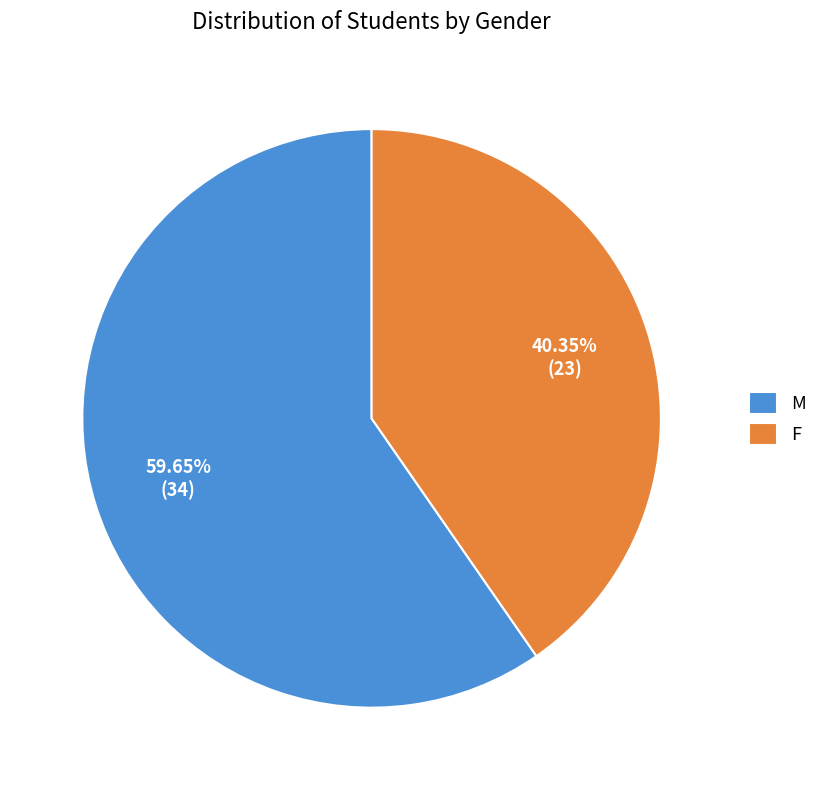

Is it true that M is 60% of the pie?

True